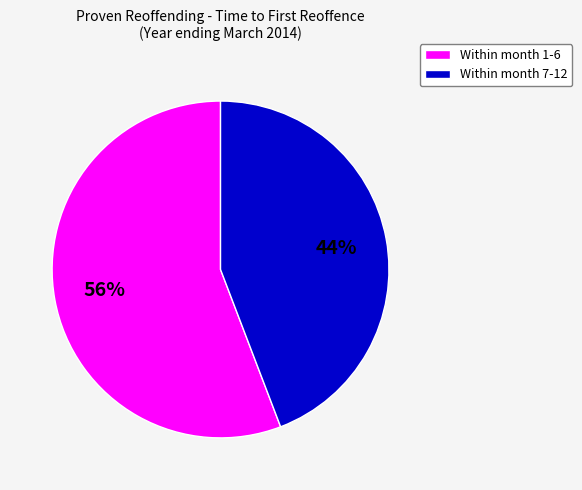

How many slices are in this pie chart?

2